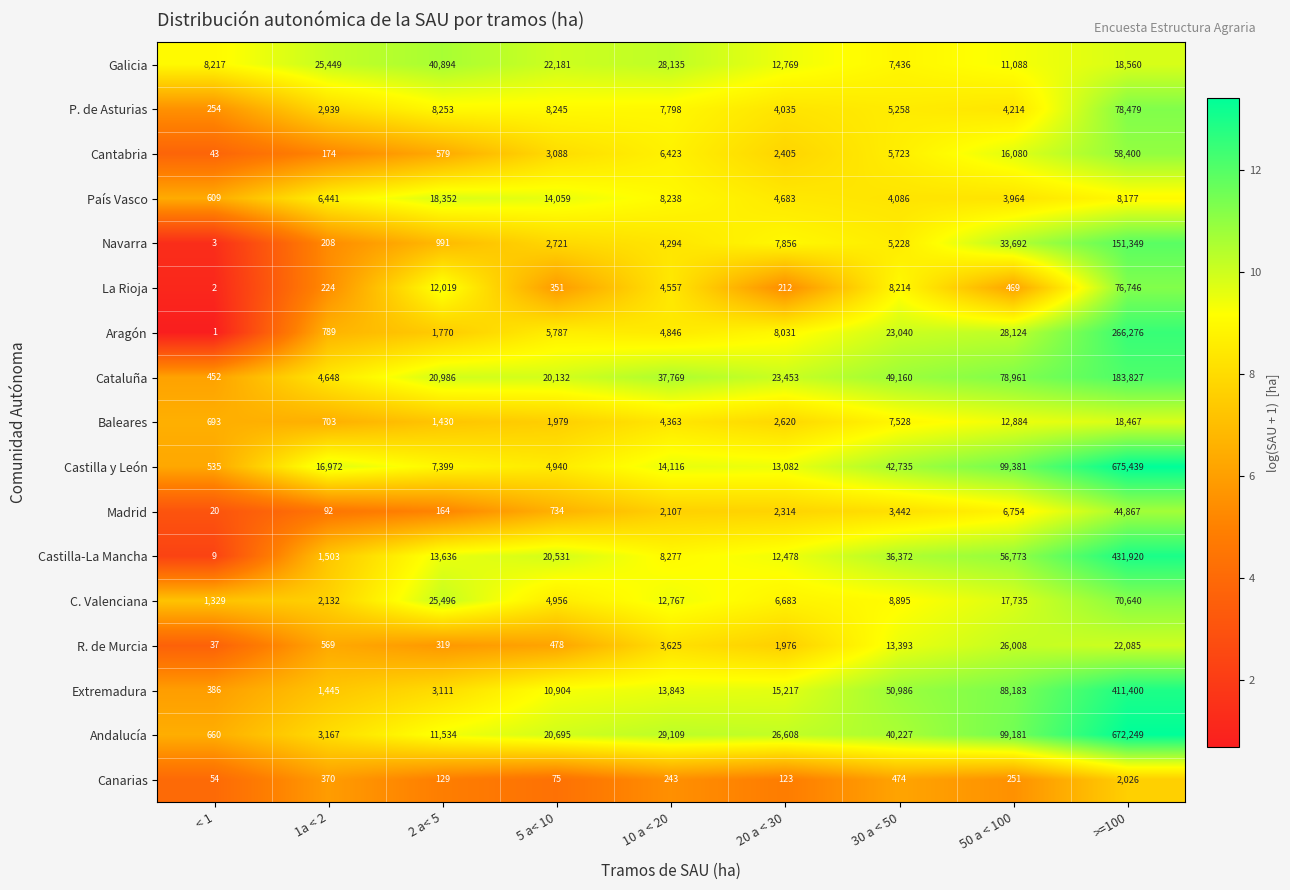

At how many categories does at least one series exceed 10?

9